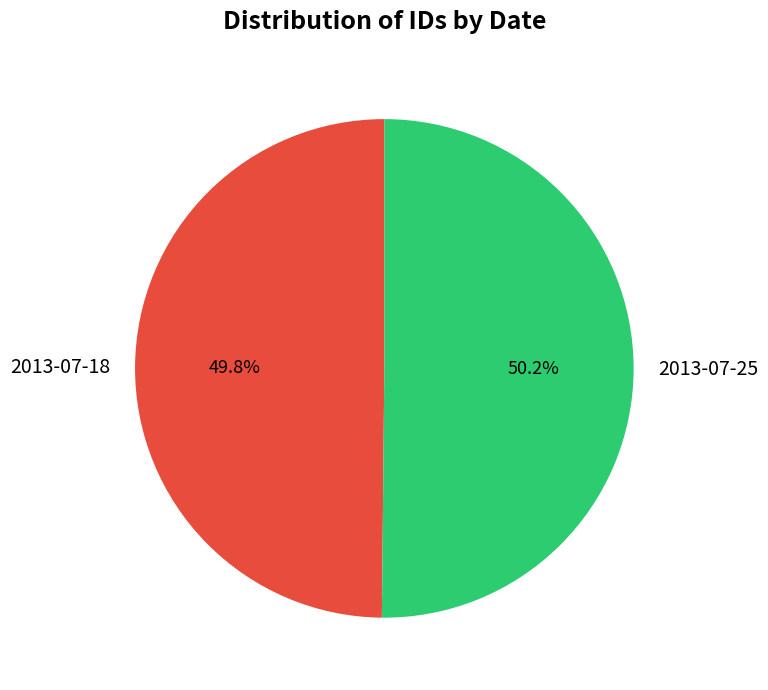

True or false: 2013-07-25 accounts for 50% of the total.

True